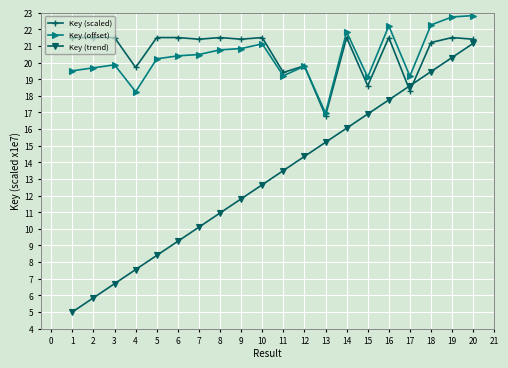

Count the number of categories in the chart.

20